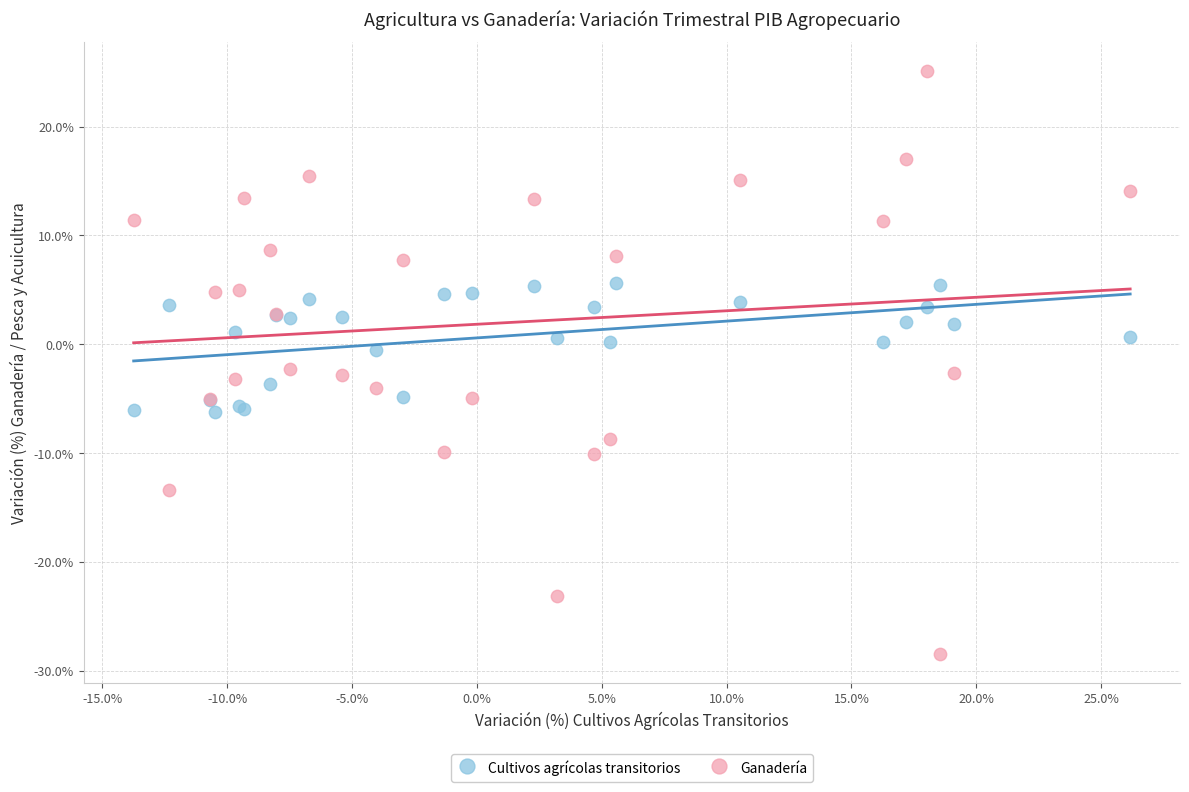

Which series has the widest spread of Y values?

Ganadería